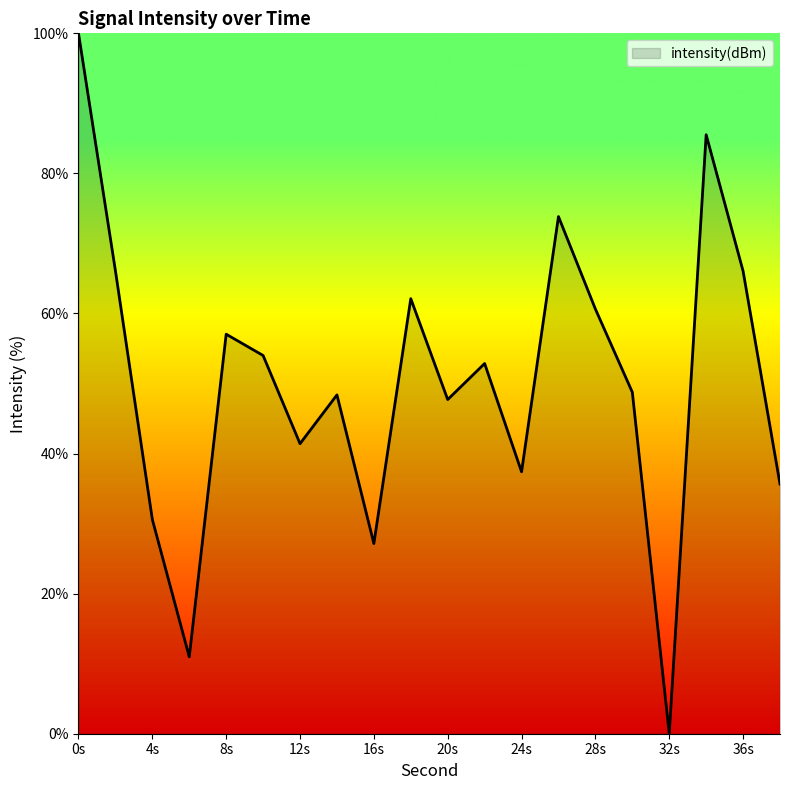

What is the difference between the maximum and minimum values?

100.0